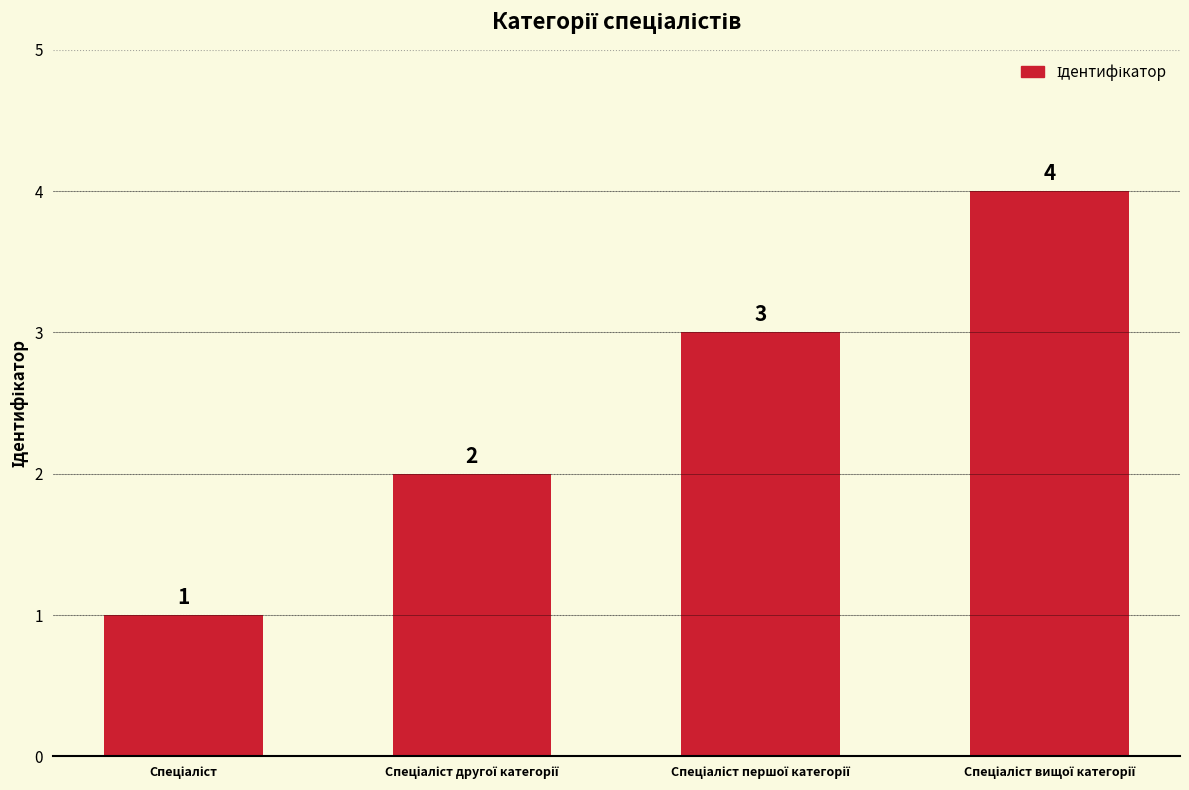

What is the sum of all values?

10